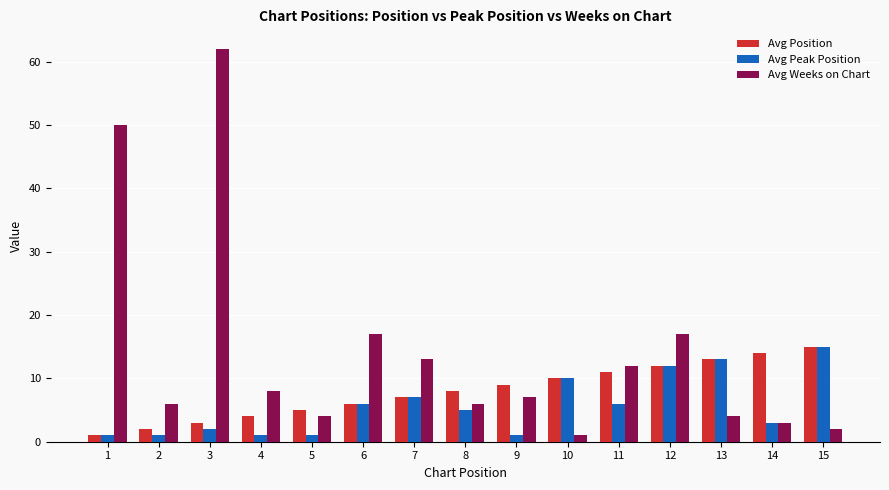

At which label does Avg Weeks on Chart reach its minimum?

10